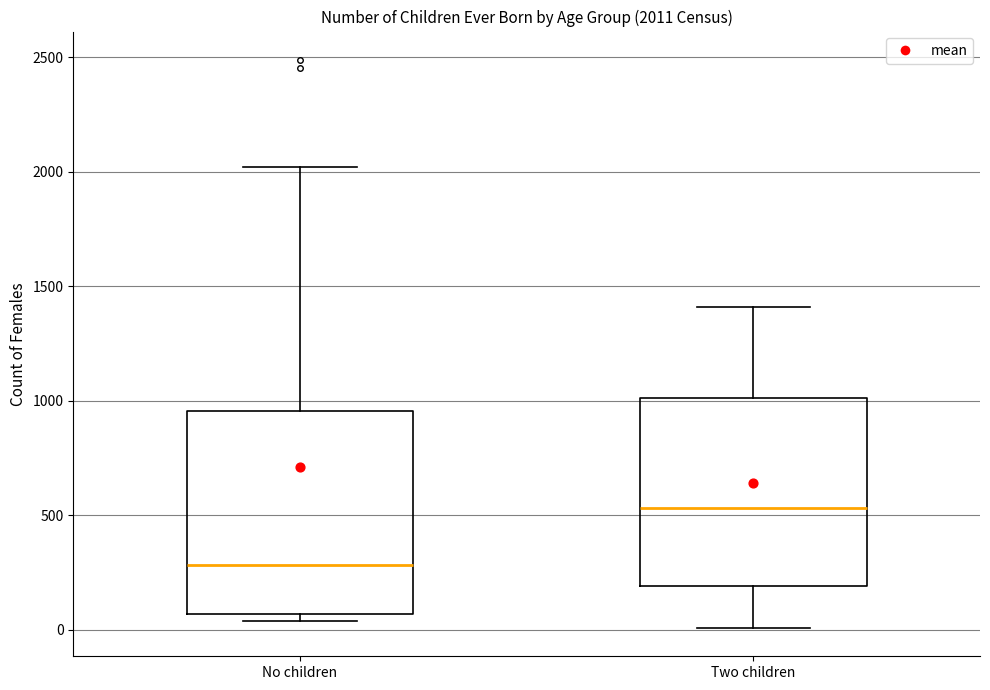

Which box is the tallest, from its lower edge to its upper edge?

No children